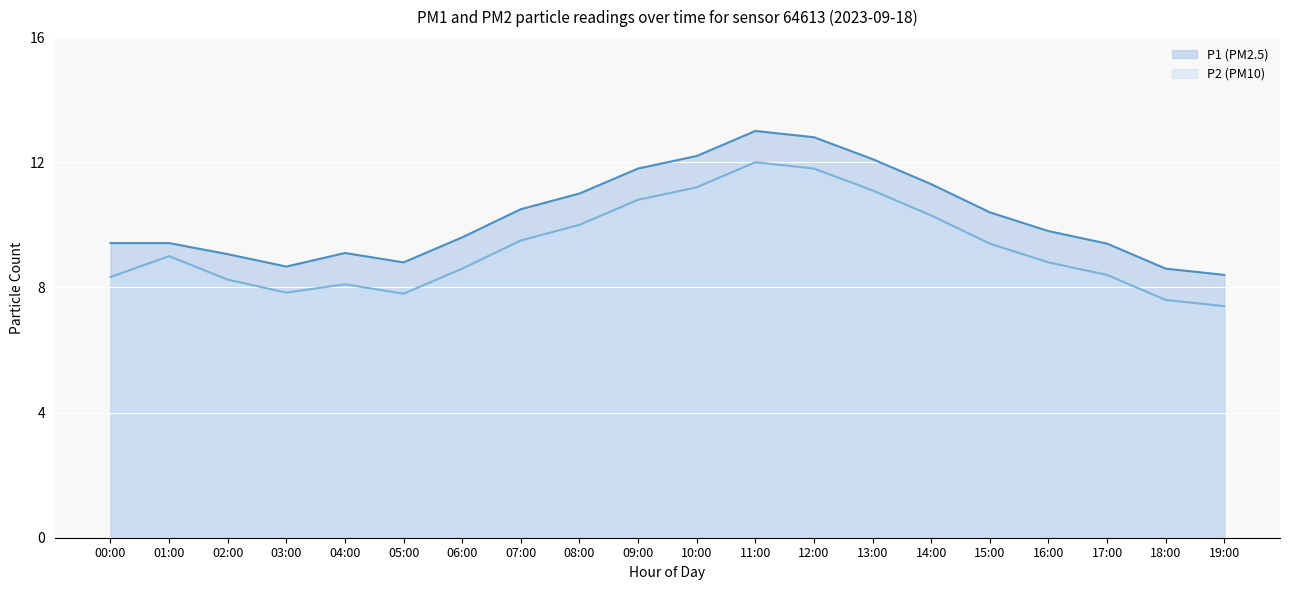

Which series has the largest total across all categories?

P1 (PM2.5)